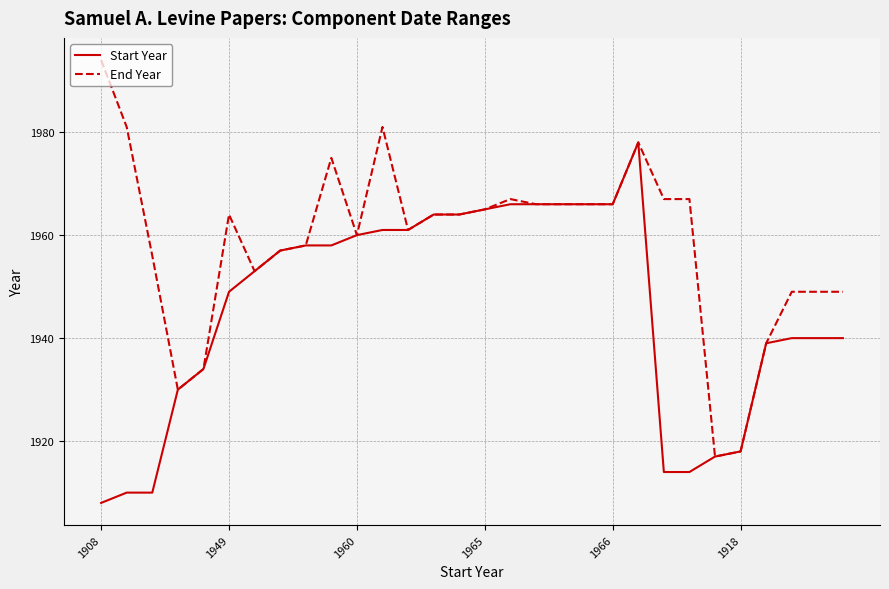

What is the difference between the second highest and second lowest values in the Start Year series?

56